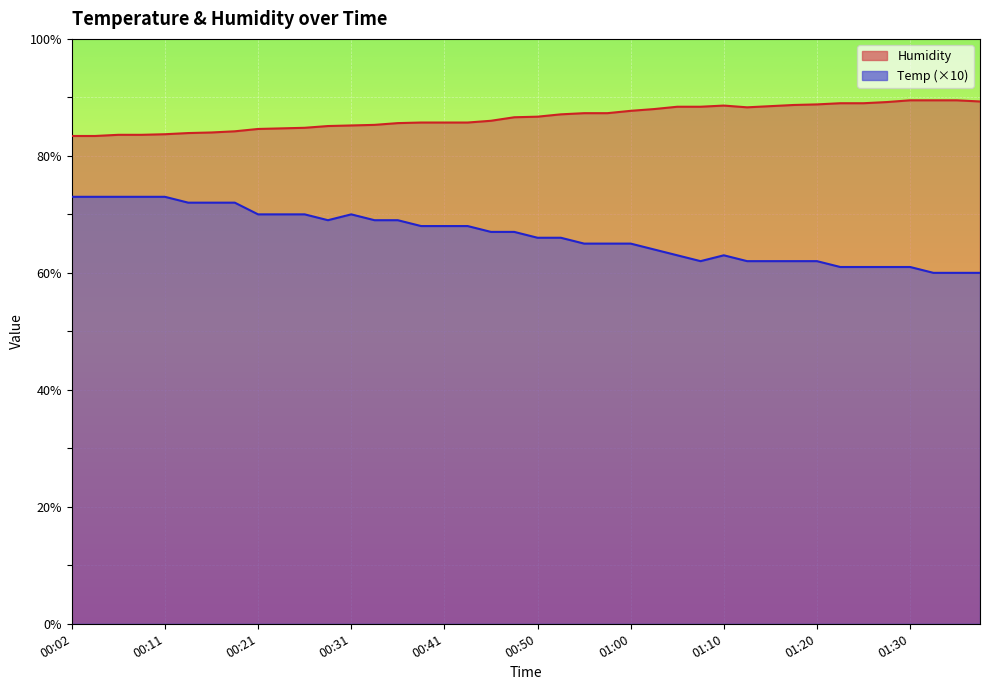

Reading left to right, list all the values displayed in this chart.

Humidity: 00:02=83.4	00:04=83.4	00:06=83.6	00:09=83.6	00:11=83.7	00:14=83.9	00:16=84.0	00:19=84.2	00:21=84.6	00:23=84.7	00:26=84.8	00:28=85.1	00:31=85.2	00:33=85.3	00:36=85.6	00:38=85.7	00:41=85.7	00:43=85.7	00:45=86.0	00:48=86.6	00:50=86.7	00:53=87.1	00:55=87.3	00:58=87.3	01:00=87.7	01:03=88.0	01:05=88.4	01:08=88.4	01:10=88.6	01:13=88.3	01:15=88.5	01:18=88.7	01:20=88.8	01:23=89.0	01:25=89.0	01:27=89.2	01:30=89.5	01:32=89.5	01:35=89.5	01:37=89.3
Temp: 00:02=73.0	00:04=73.0	00:06=73.0	00:09=73.0	00:11=73.0	00:14=72.0	00:16=72.0	00:19=72.0	00:21=70.0	00:23=70.0	00:26=70.0	00:28=69.0	00:31=70.0	00:33=69.0	00:36=69.0	00:38=68.0	00:41=68.0	00:43=68.0	00:45=67.0	00:48=67.0	00:50=66.0	00:53=66.0	00:55=65.0	00:58=65.0	01:00=65.0	01:03=64.0	01:05=63.0	01:08=62.0	01:10=63.0	01:13=62.0	01:15=62.0	01:18=62.0	01:20=62.0	01:23=61.0	01:25=61.0	01:27=61.0	01:30=61.0	01:32=60.0	01:35=60.0	01:37=60.0